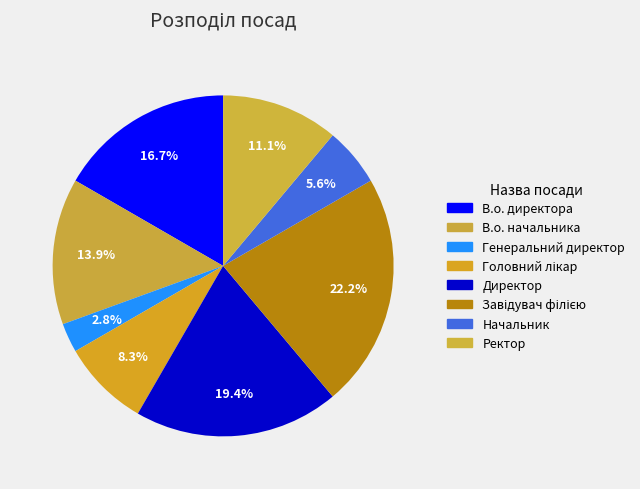

To the nearest percent, what is the difference between the В.о. директора and Начальник slice percentages?

11%